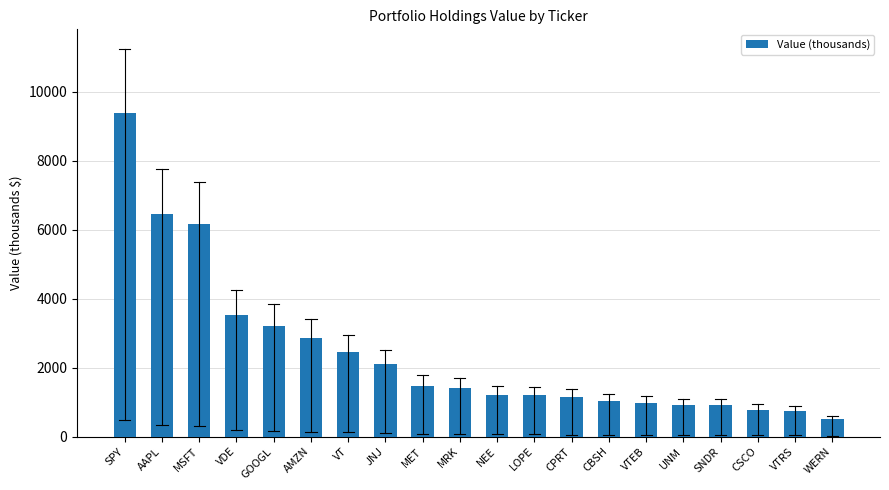

What is the difference between the second highest and second lowest values?

5732